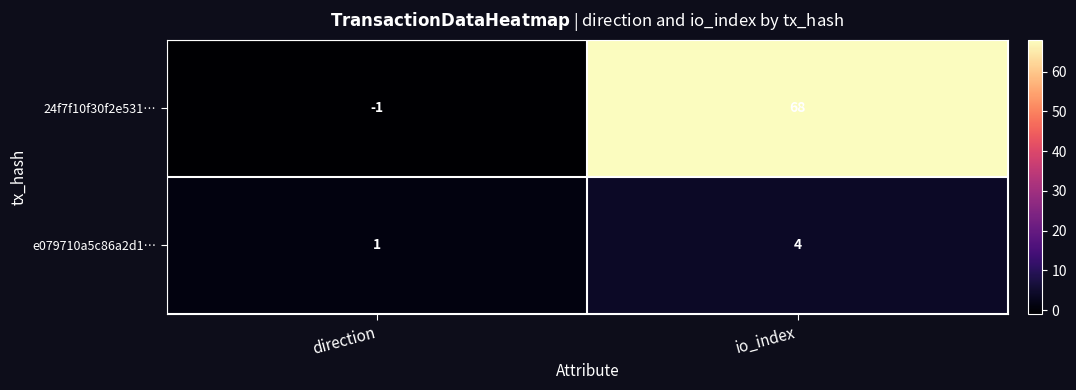

What is the sum of all e079710a5c86a2d1… values?

5